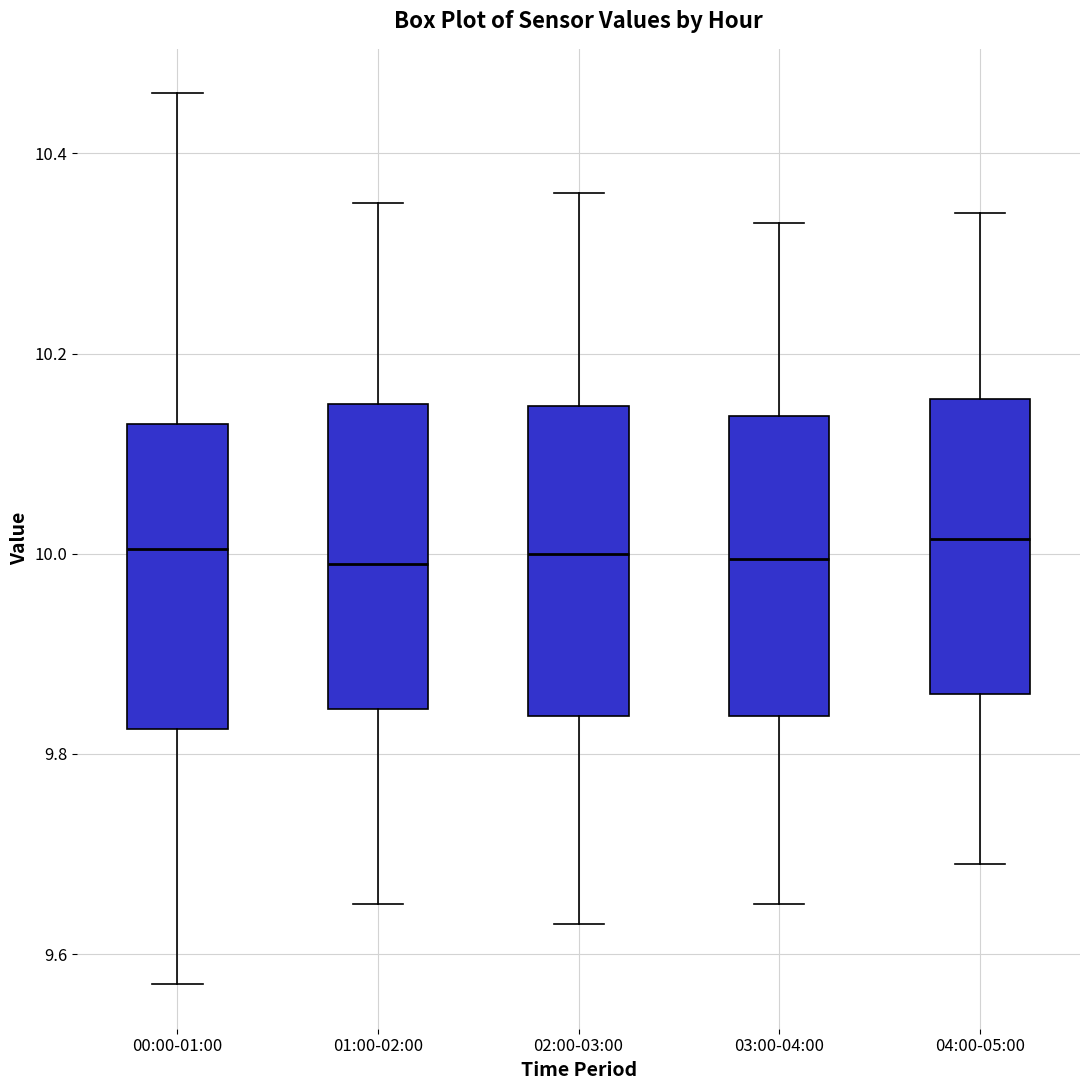

Where is the lower edge of the box for 00:00-01:00 on the y-axis? The values are not printed on the chart, so give them approximately, as read against the axis.

9.82